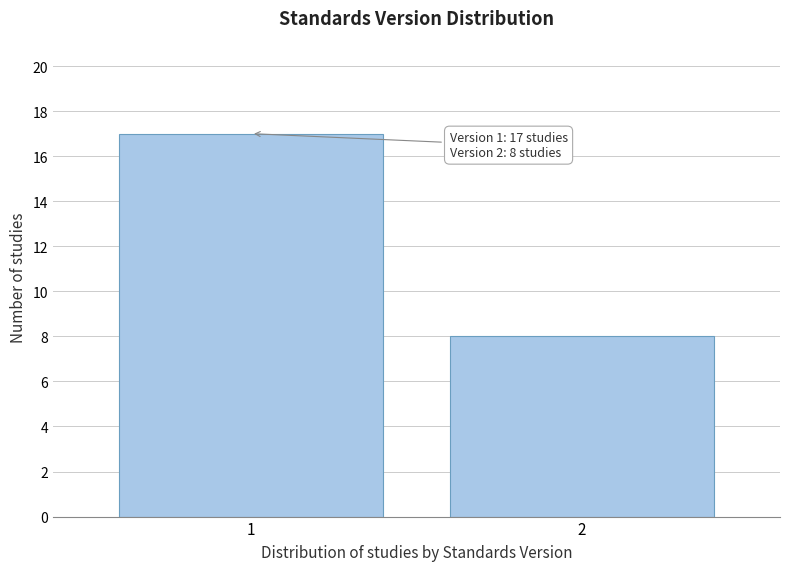

Reading left to right, list all the values displayed in this chart.

1=17	2=8